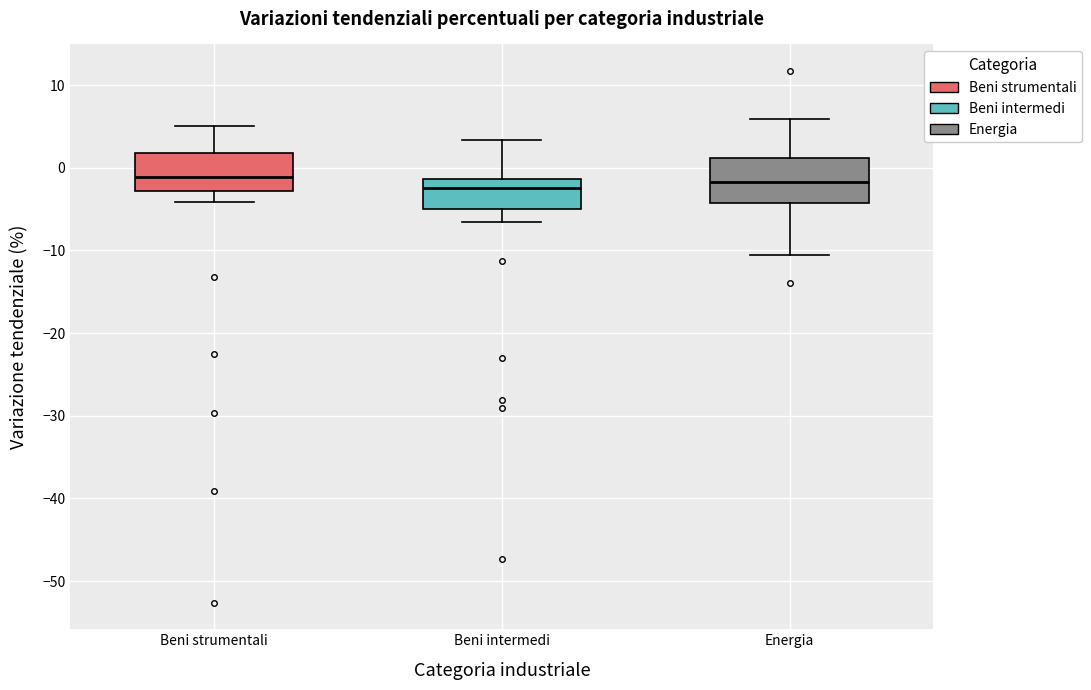

Reading left to right, read every box against the y-axis: the position of its median line, the range the box covers, and the ends of its whiskers. The values are not printed on the chart, so give them approximately, as read against the axis.

Beni strumentali: median -1, box -3 to 2, whiskers -4 to 5
Beni intermedi: median -2, box -5 to -1, whiskers -7 to 3
Energia: median -2, box -4 to 1, whiskers -10 to 6